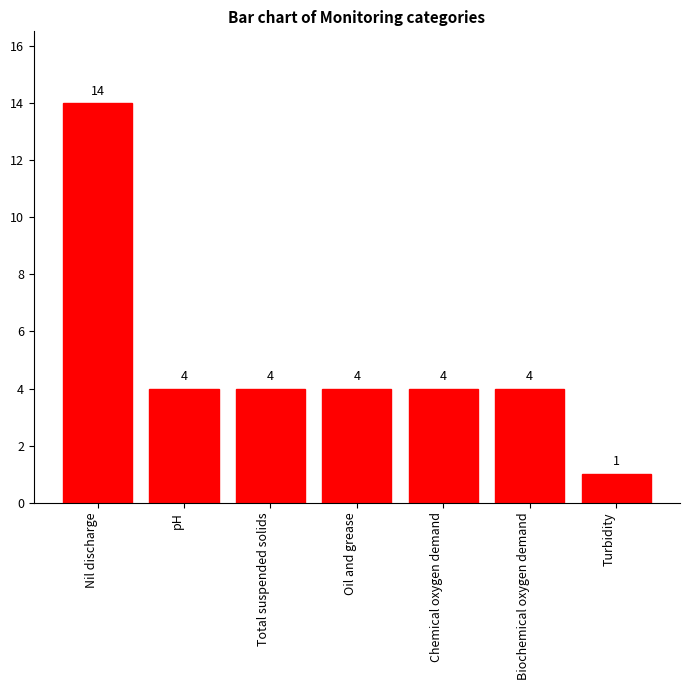

How many series are shown in this chart?

1